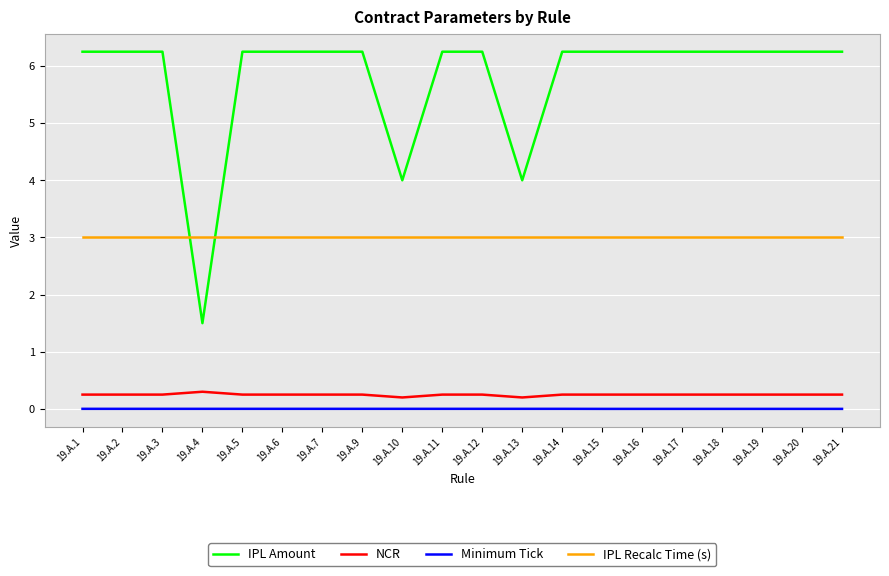

Which series has the largest range (max minus min)?

IPL Amount